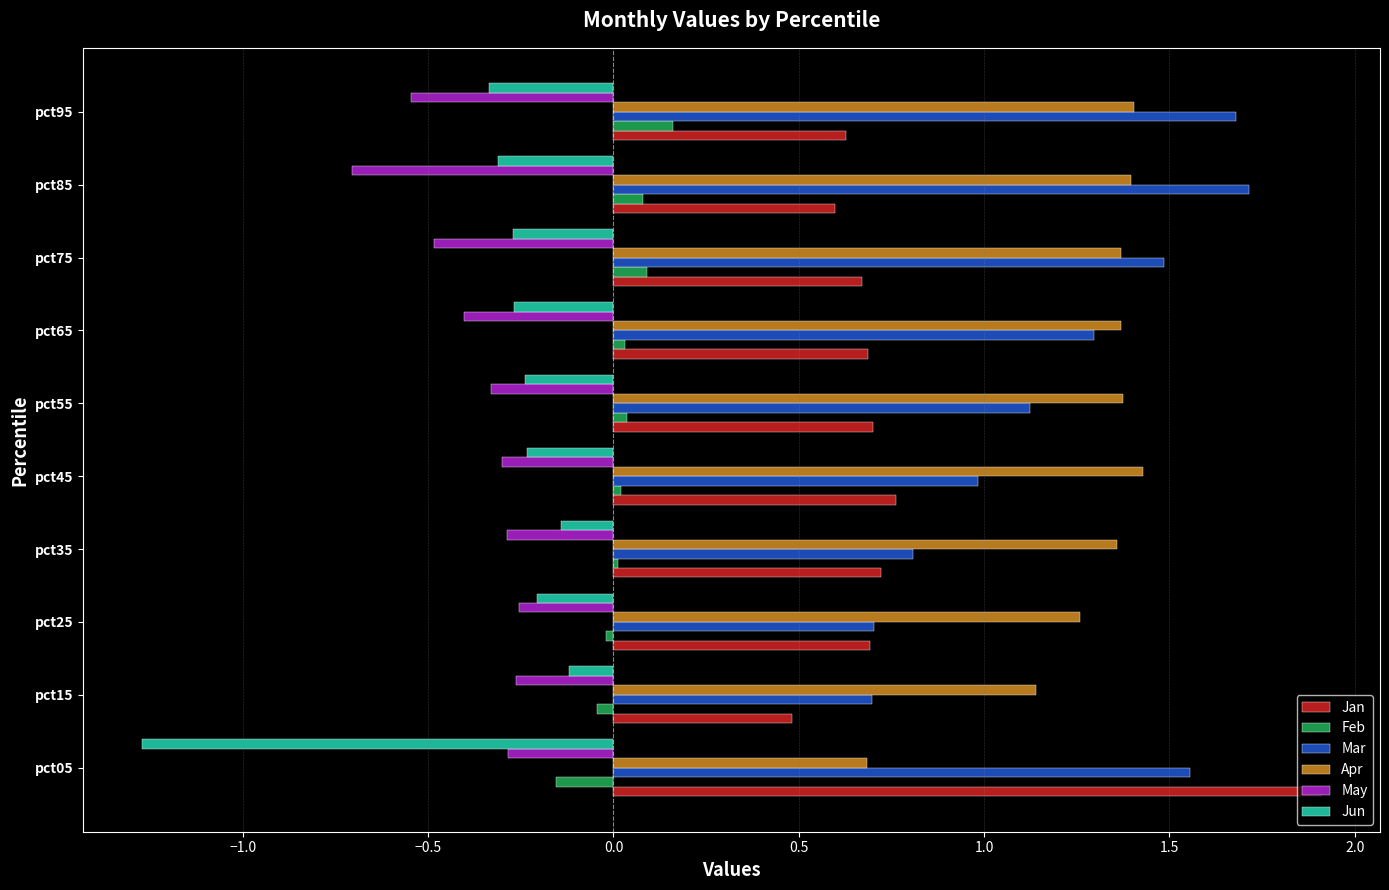

Which category has the highest value across all series?

pct05